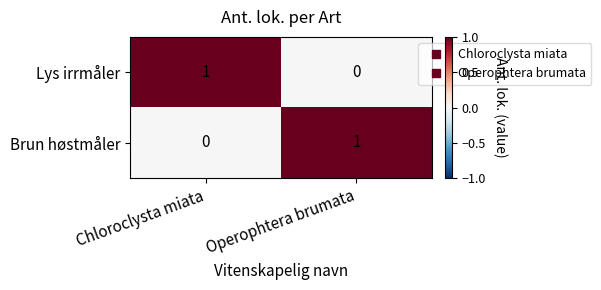

List the labels in order of Brun høstmåler value, smallest first.

Chloroclysta miata, Operophtera brumata